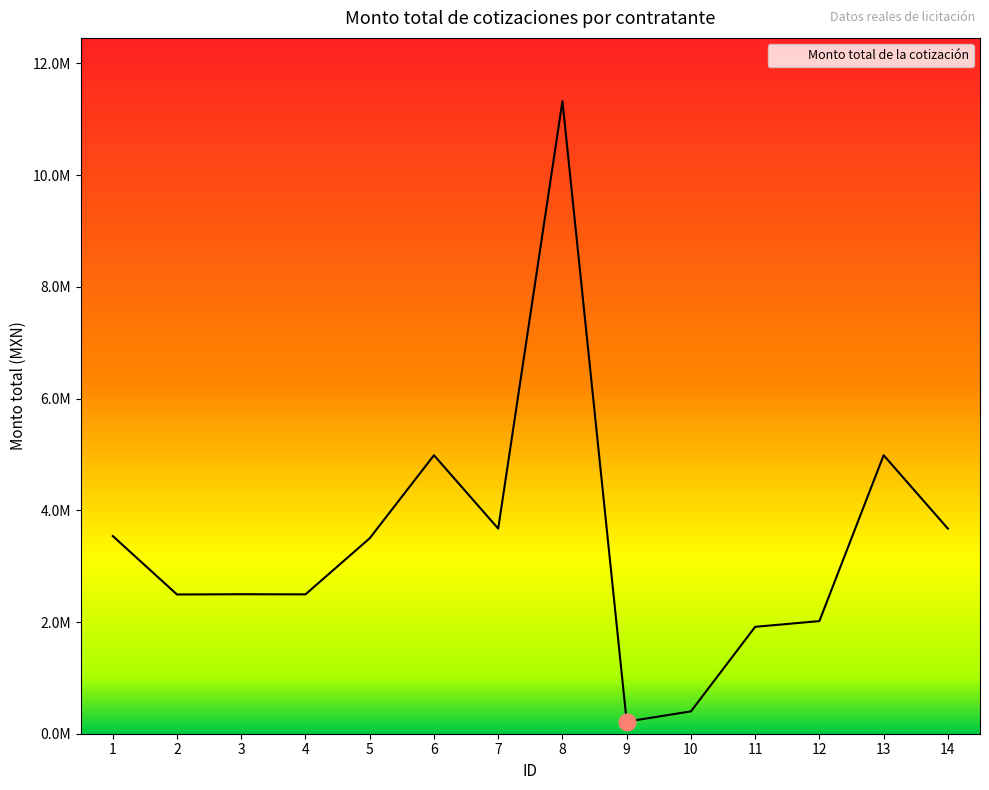

Reading left to right, transcribe all the data shown in this chart.

3539671.2	2492752.1	2497500.0	2495167.2	3500000.0	4986456.0	3672327.0	11325890.7	216772.1	399914.4	1914008.1	2016439.7	4986456.0	3672327.0